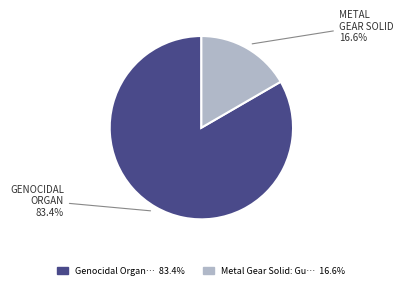

Is there a majority slice in this chart?

Yes